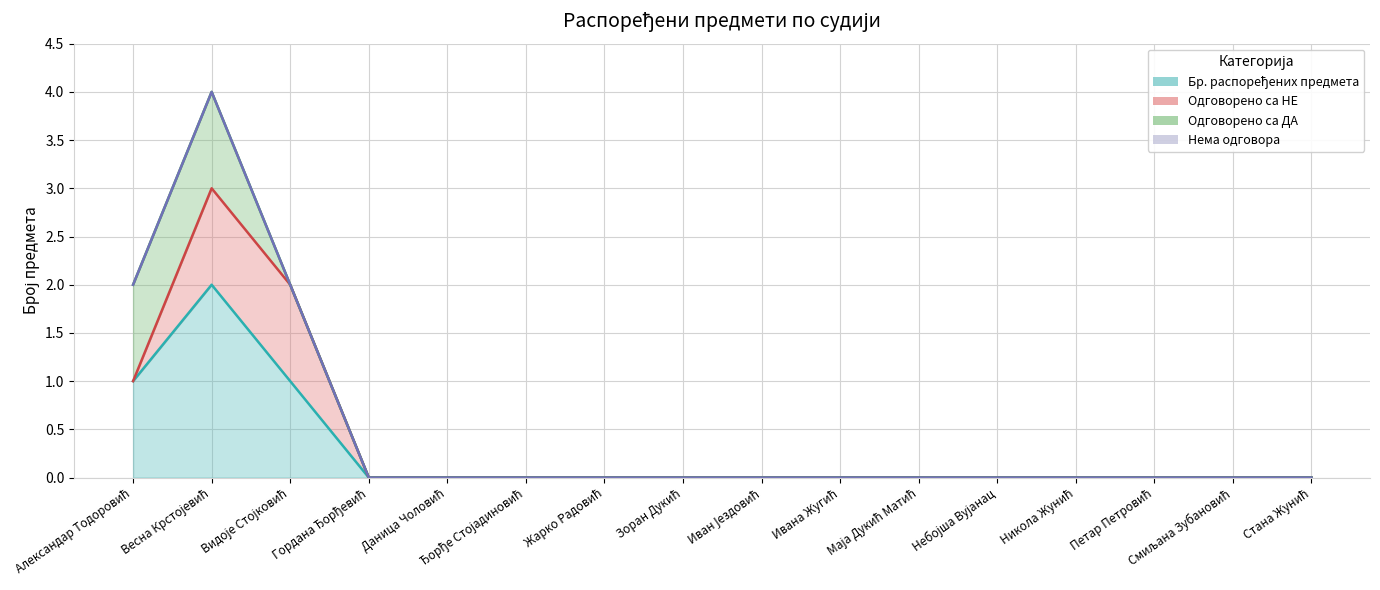

Is it true that Нема одговора (linia) equals 0 at Петар Петровић?

True